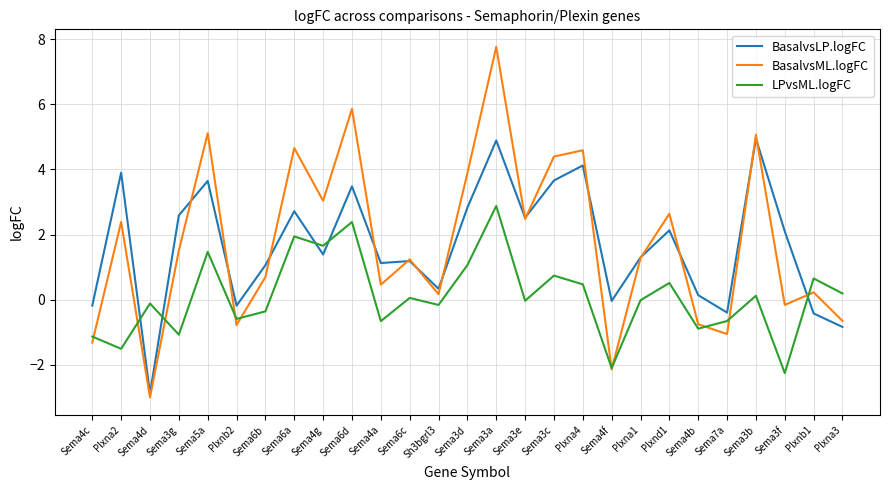

What is the approximate value of BasalvsLP.logFC at Sema6b?

1.1